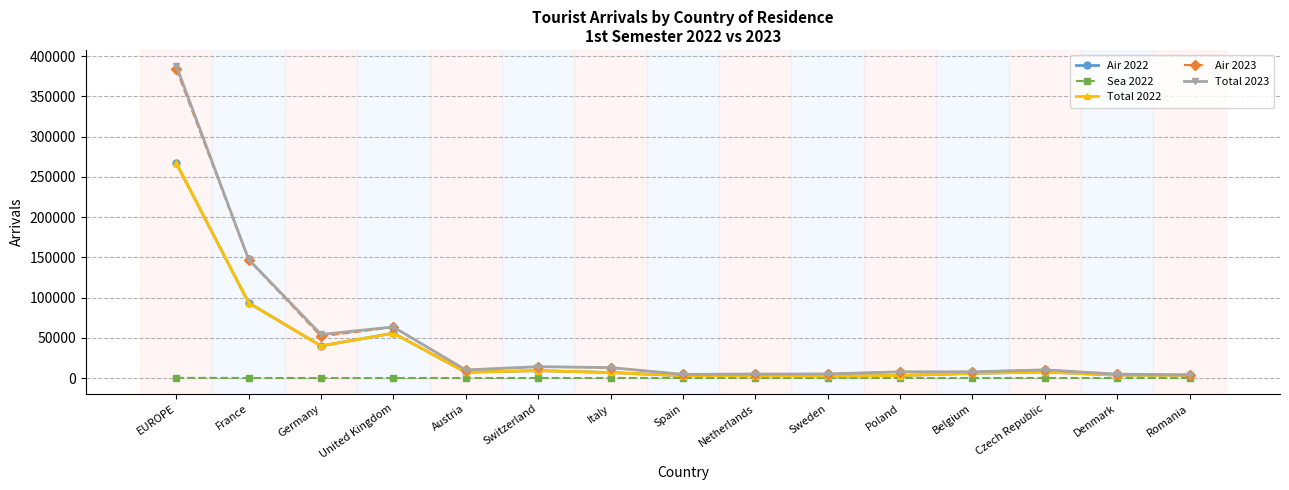

At which category is the sum across all series the highest?

EUROPE